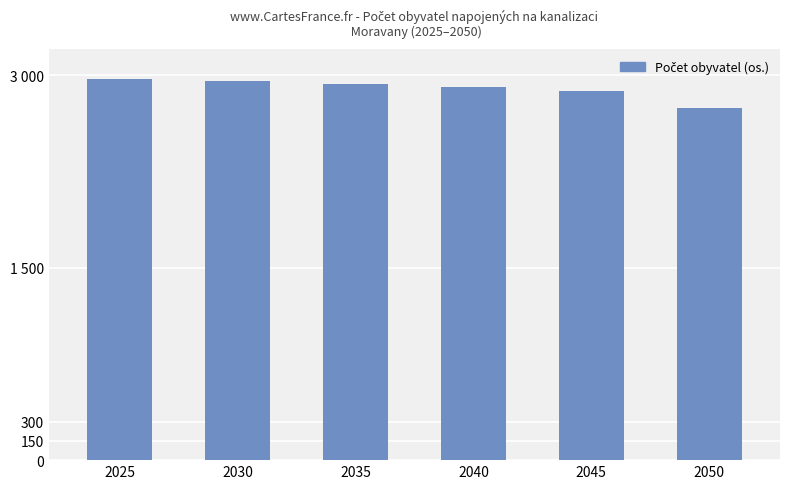

Reading left to right, extract all data points from this chart.

2025=2971	2030=2951	2035=2928	2040=2904	2045=2878	2050=2741